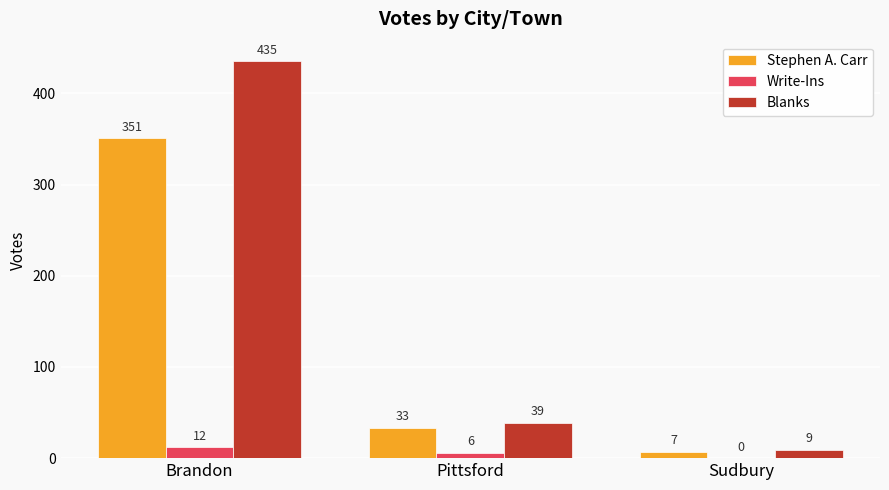

What is the maximum value for Blanks?

435